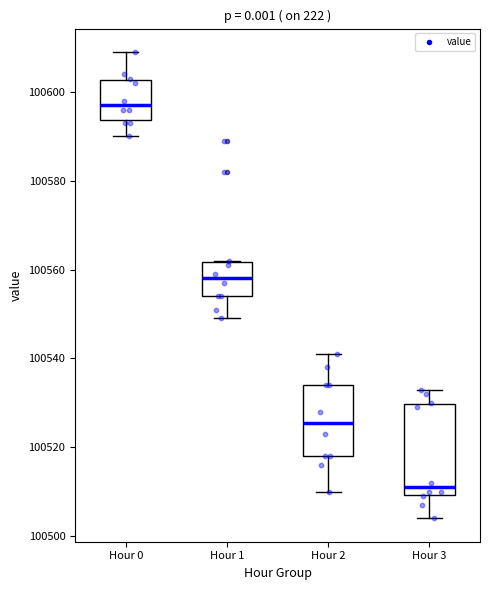

Reading left to right, read every box against the y-axis: the position of its median line, the range the box covers, and the ends of its whiskers. The values are not printed on the chart, so give them approximately, as read against the axis.

Hour 0: median 100598, box 100594 to 100602, whiskers 100590 to 100610
Hour 1: median 100558, box 100554 to 100562, whiskers 100550 to 100562
Hour 2: median 100526, box 100518 to 100534, whiskers 100510 to 100542
Hour 3: median 100512, box 100510 to 100530, whiskers 100504 to 100534